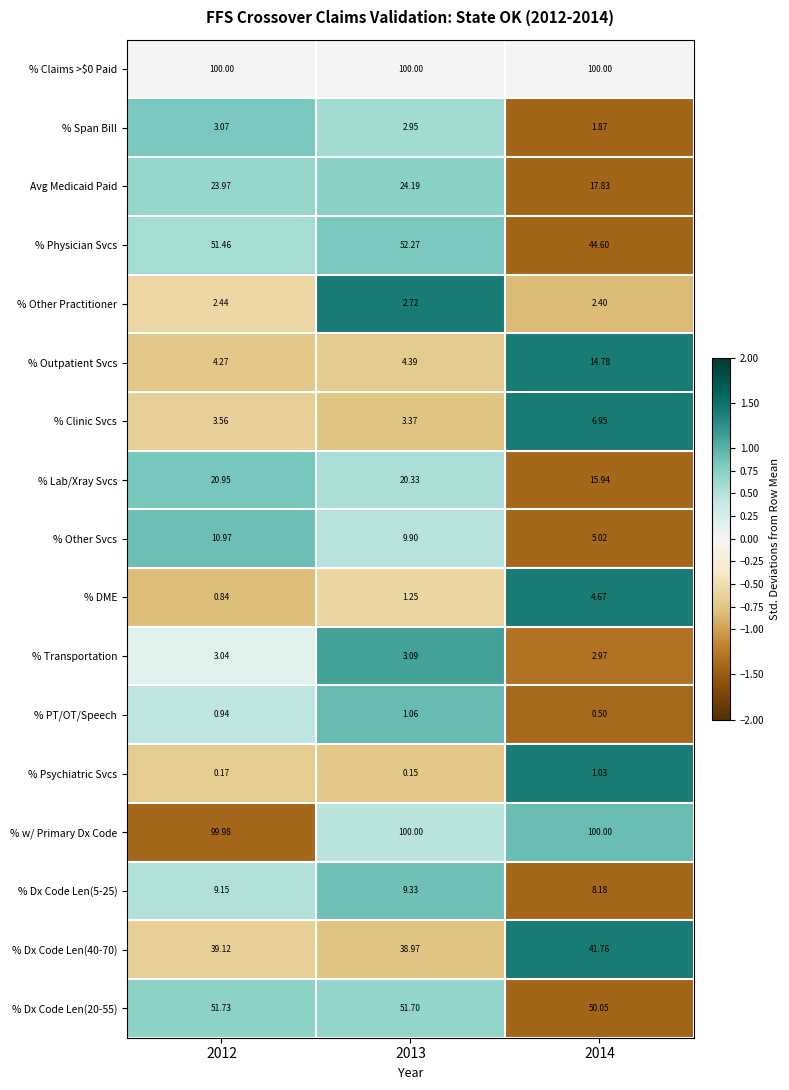

What is the spread (max minus min) of values at 2012?

99.8